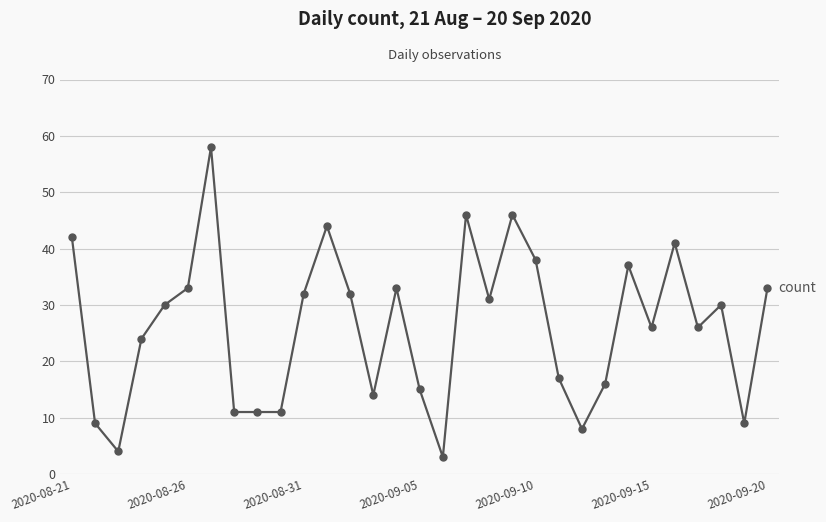

Is this an area chart (filled region under the line)?

No